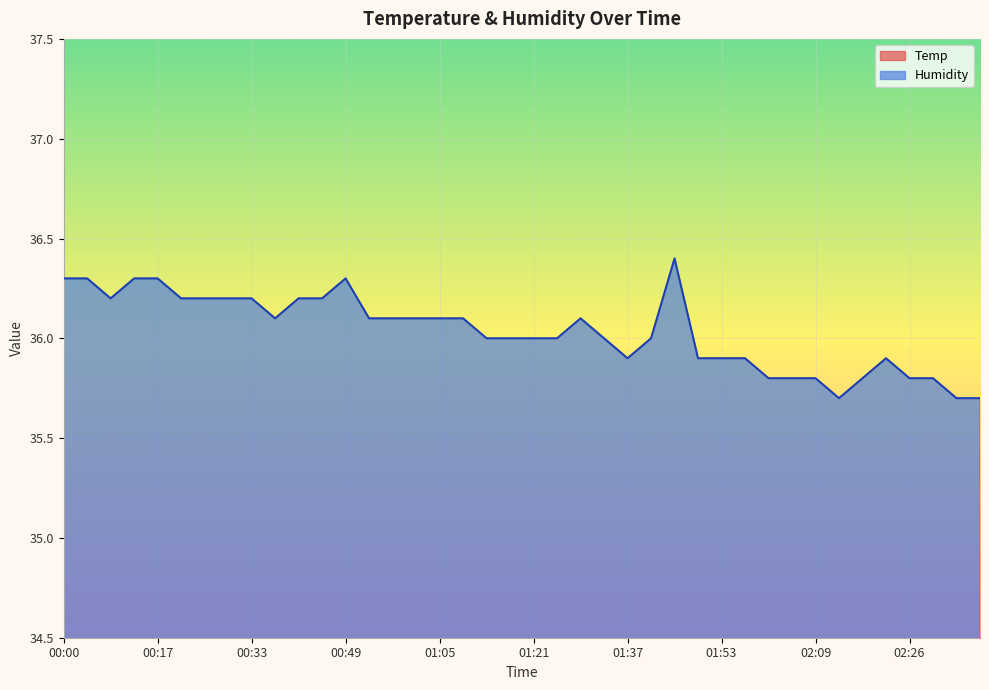

How many lines are shown in the chart?

2